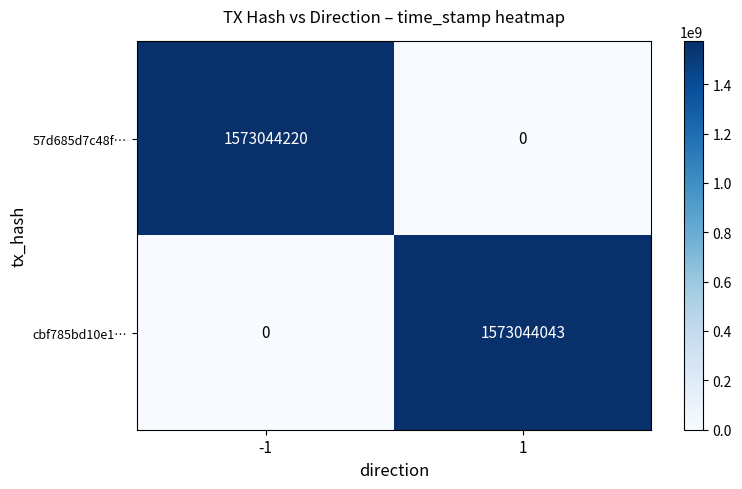

The value of 57d685d7c48f… at 1 is 1070044778. True or false?

False